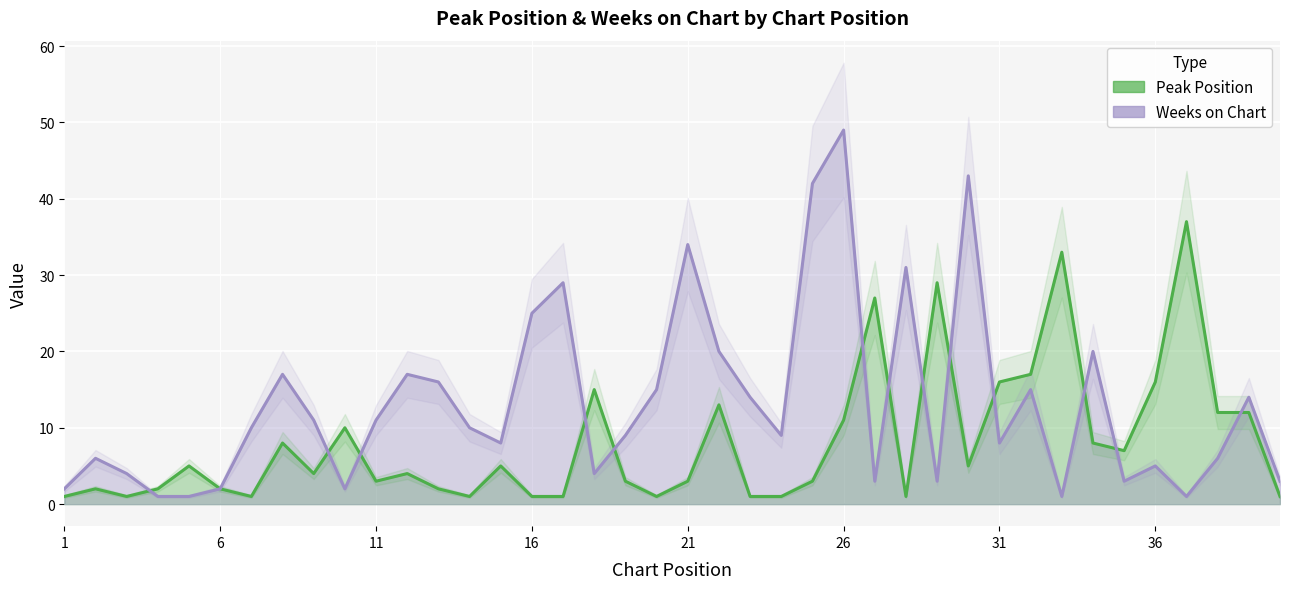

Which series has the widest spread of values?

Weeks on Chart